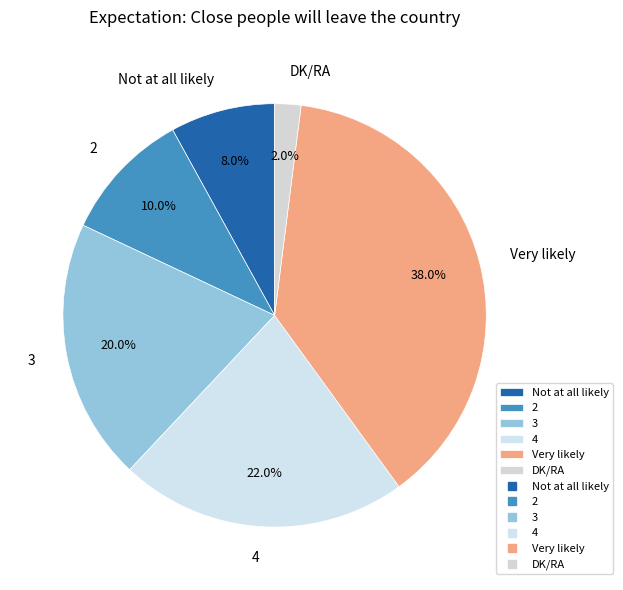

Rank the categories by value from lowest to highest.

DK/RA, Not at all likely, 2, 3, 4, Very likely